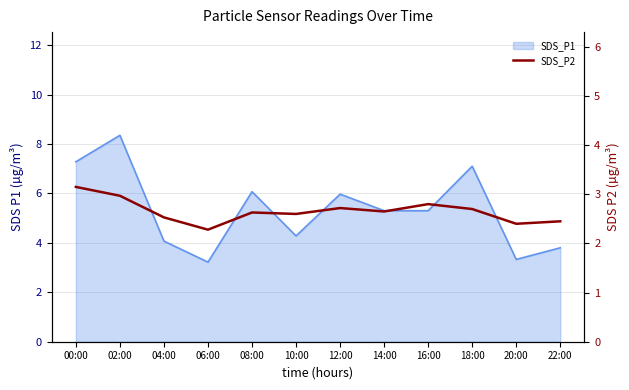

What position from the left is 14:00?

8